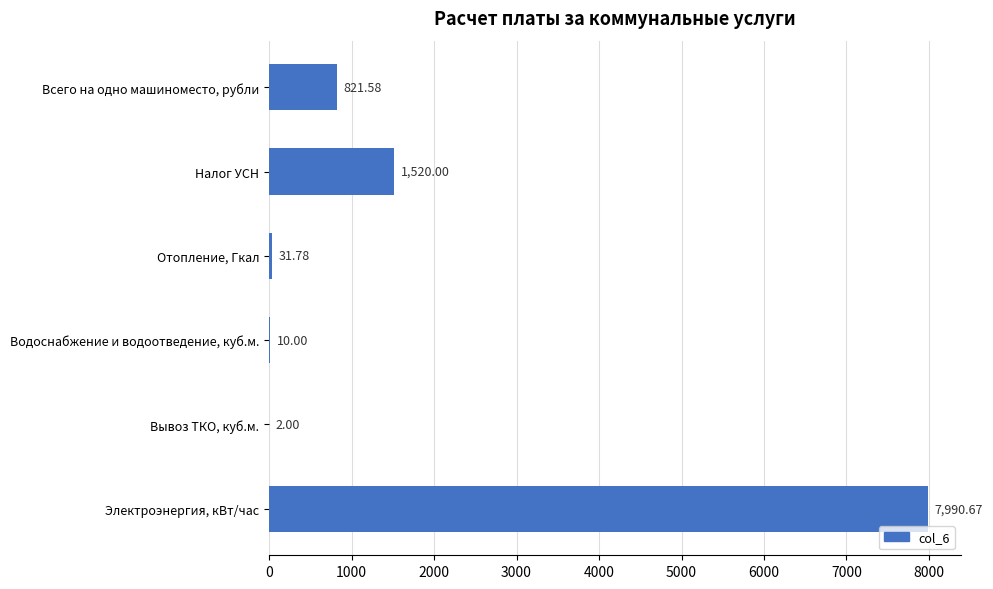

What is the sum of the values at Вывоз ТКО, куб.м. and Отопление, Гкал?

33.8